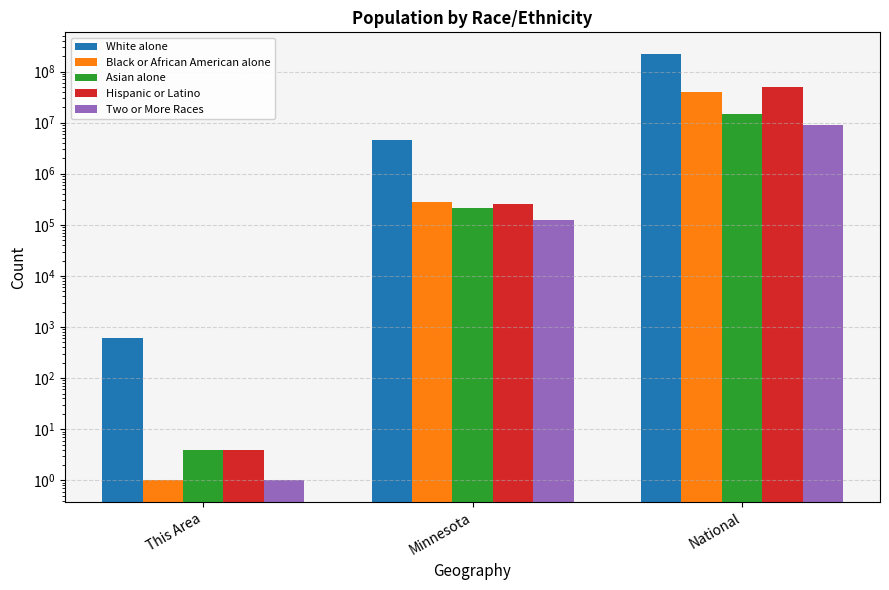

Which series changed the most between This Area and National?

White alone